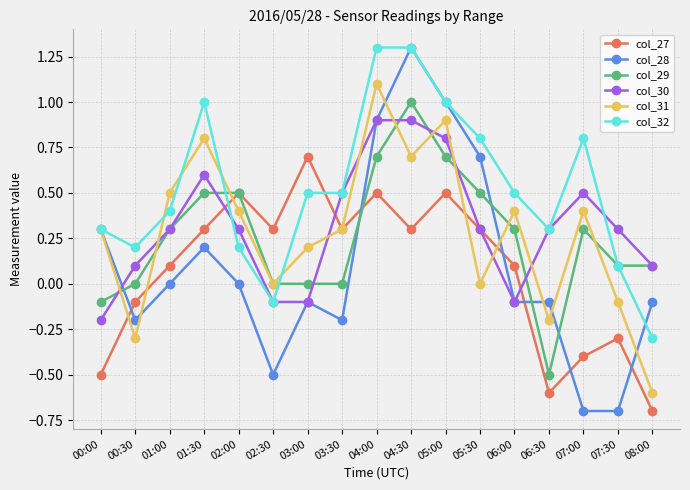

Reading right to left, extract all data points from this chart.

col_27: -0.7	-0.3	-0.4	-0.6	0.1	0.3	0.5	0.3	0.5	0.3	0.7	0.3	0.5	0.3	0.1	-0.1	-0.5
col_28: -0.1	-0.7	-0.7	-0.1	-0.1	0.7	1.0	1.3	0.9	-0.2	-0.1	-0.5	0.0	0.2	0.0	-0.2	0.3
col_29: 0.1	0.1	0.3	-0.5	0.3	0.5	0.7	1.0	0.7	0.0	0.0	0.0	0.5	0.5	0.3	0.0	-0.1
col_30: 0.1	0.3	0.5	0.3	-0.1	0.3	0.8	0.9	0.9	0.5	-0.1	-0.1	0.3	0.6	0.3	0.1	-0.2
col_31: -0.6	-0.1	0.4	-0.2	0.4	0.0	0.9	0.7	1.1	0.3	0.2	0.0	0.4	0.8	0.5	-0.3	0.3
col_32: -0.3	0.1	0.8	0.3	0.5	0.8	1.0	1.3	1.3	0.5	0.5	-0.1	0.2	1.0	0.4	0.2	0.3